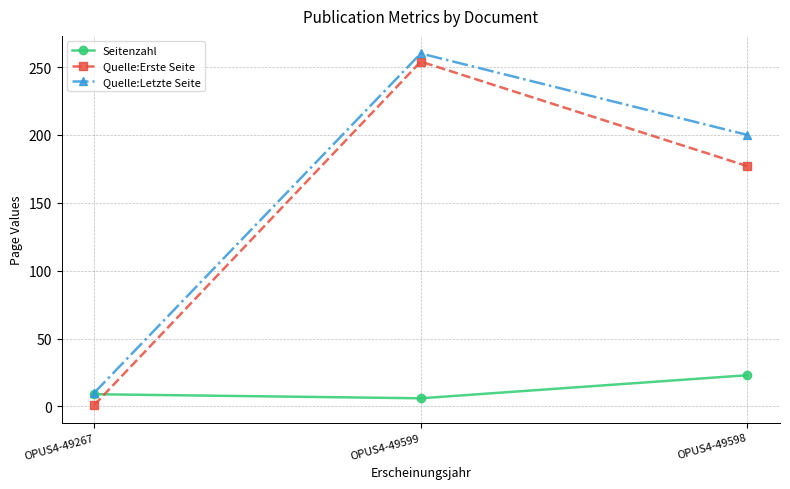

The value of Seitenzahl at OPUS4-49267 is 9. True or false?

True